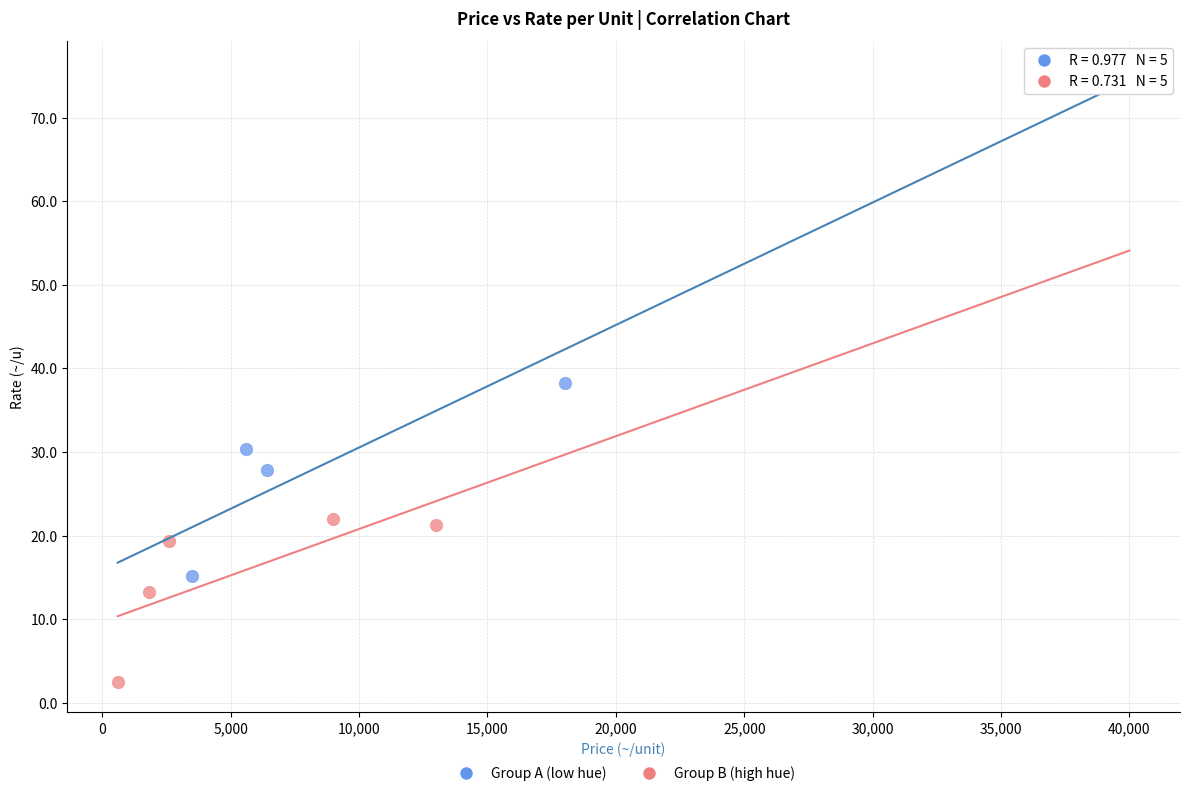

Which series reaches the minimum Y coordinate?

Group B (high hue)